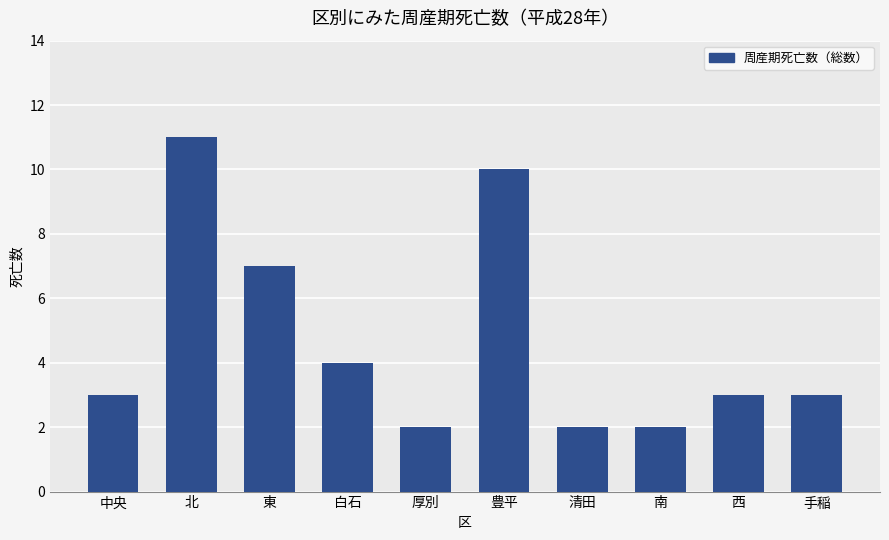

At which label is the value closest to 6?

東